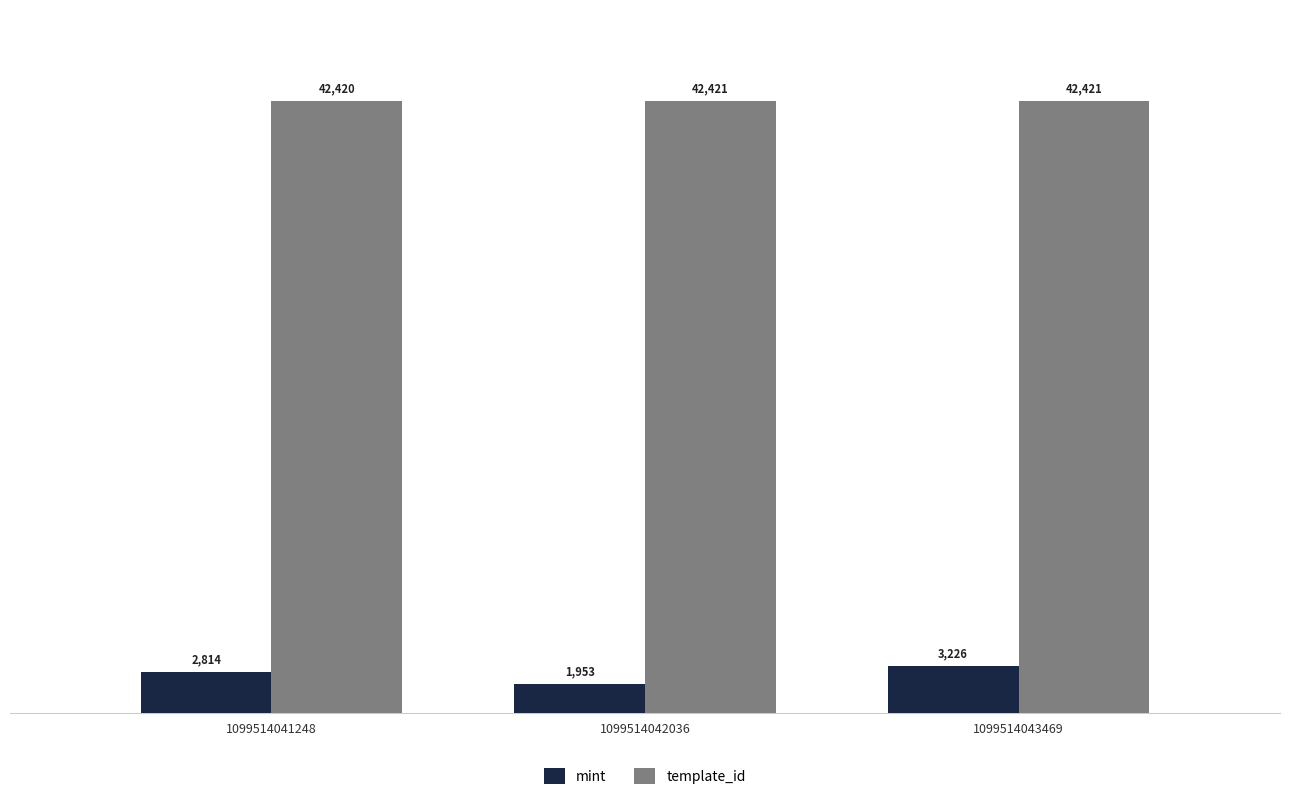

The value of template_id at 1099514043469 is 74787. True or false?

False